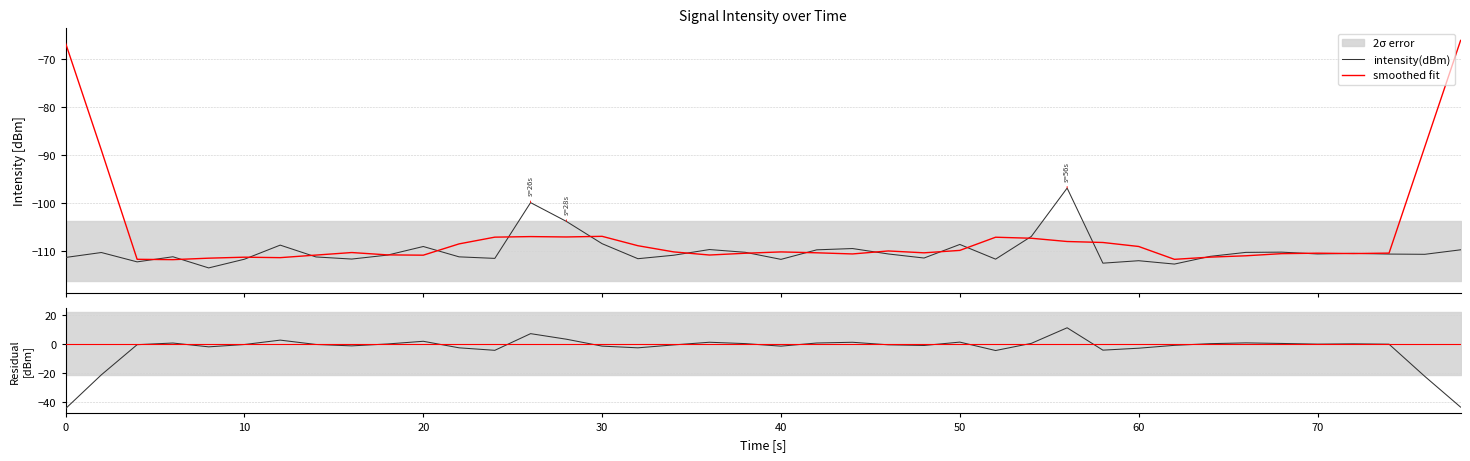

What is the maximum value for smoothed fit?

-66.2